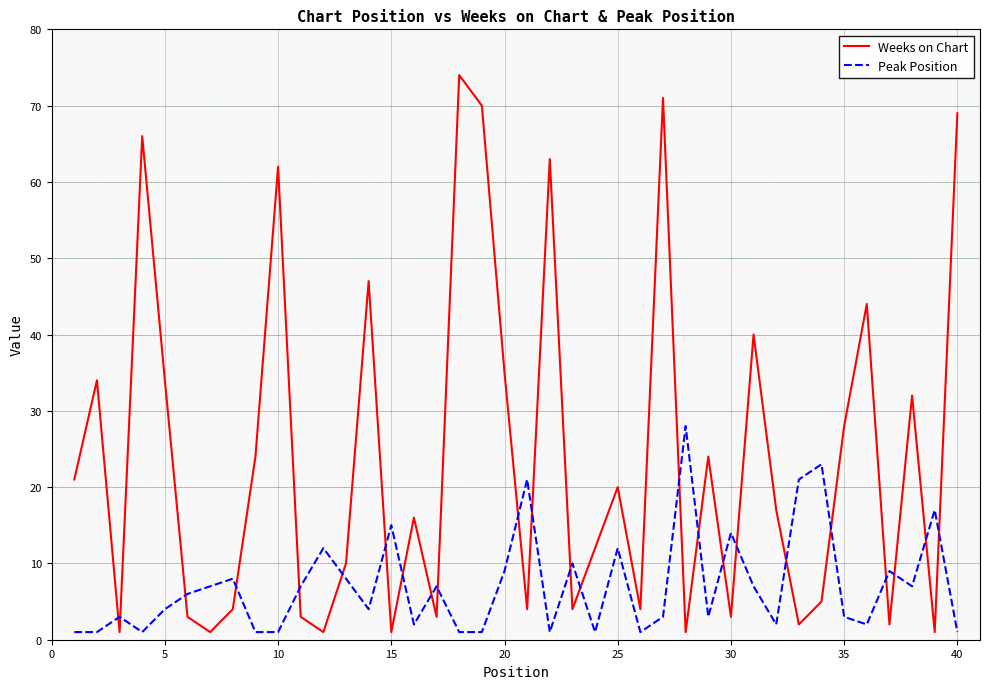

What is the difference between the maximum and minimum values in the Weeks on Chart series?

73